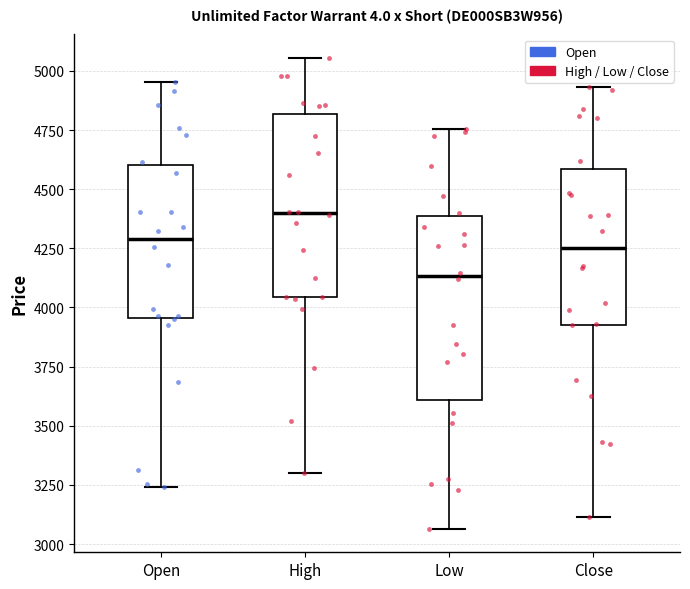

Reading left to right, read every box against the y-axis: the position of its median line, the range the box covers, and the ends of its whiskers. The values are not printed on the chart, so give them approximately, as read against the axis.

Open: median 4300, box 3950 to 4600, whiskers 3250 to 4950
High: median 4400, box 4050 to 4800, whiskers 3300 to 5050
Low: median 4150, box 3600 to 4400, whiskers 3050 to 4750
Close: median 4250, box 3950 to 4600, whiskers 3100 to 4950